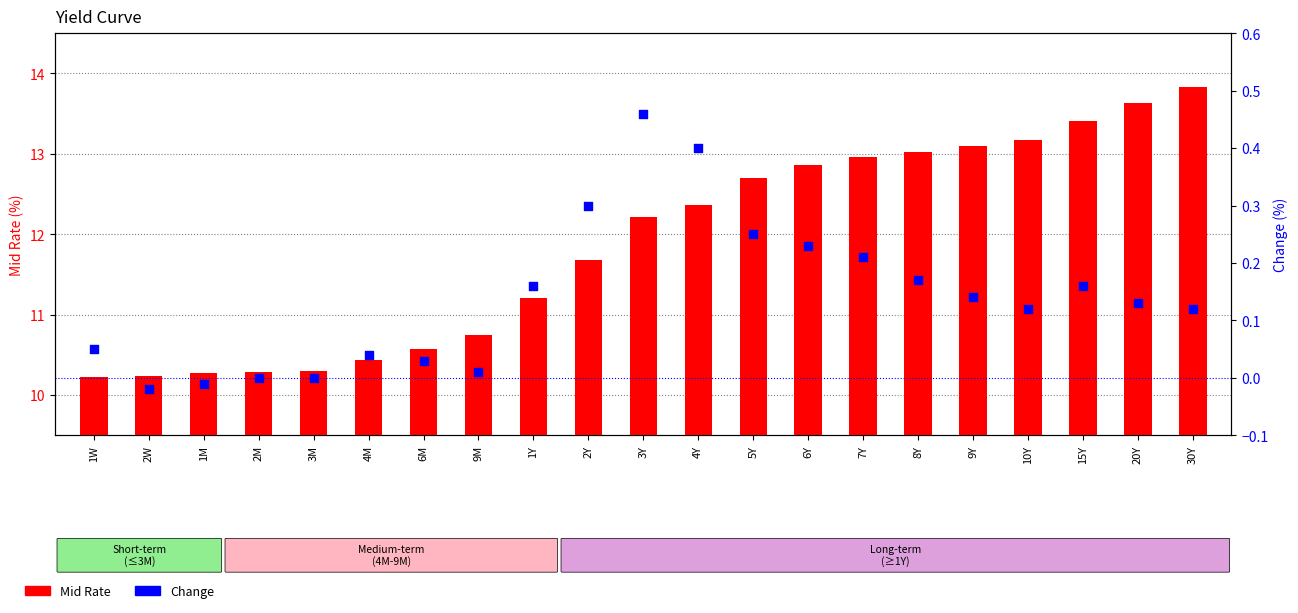

Which series has the largest total across all categories?

Mid Rate